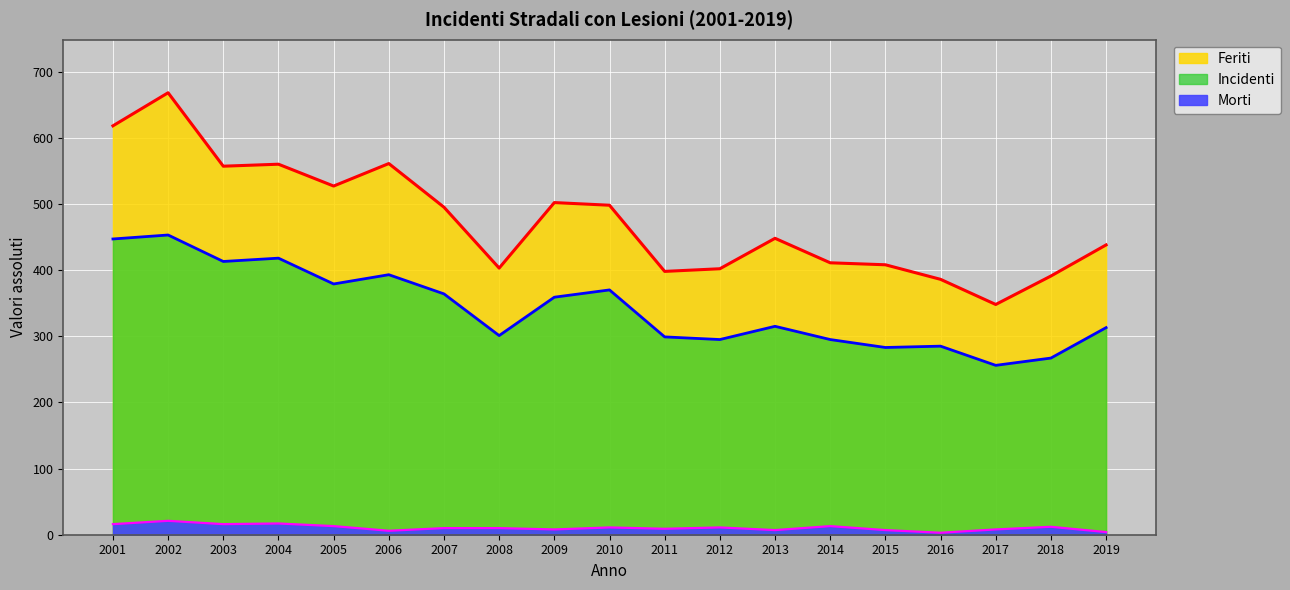

True or false: Feriti and Morti cross at least once.

False